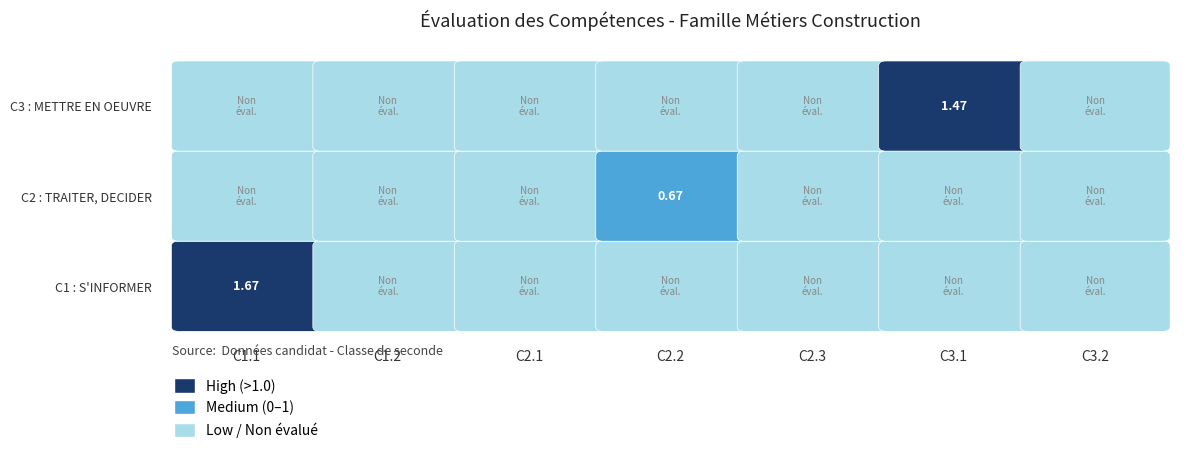

Between C2.1 and C2.3, which series saw the biggest shift?

C1 : S'INFORMER